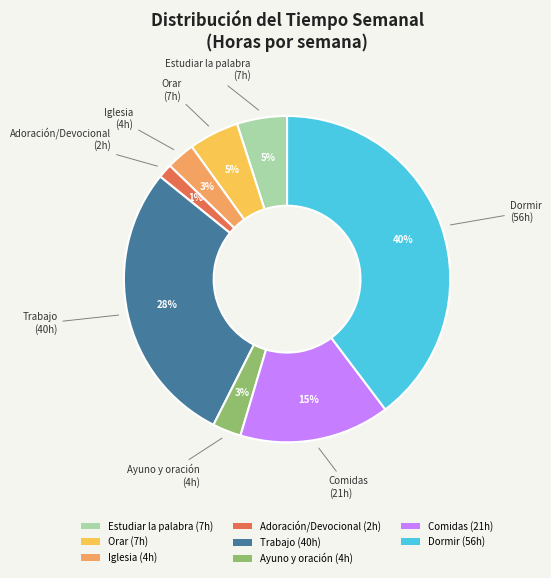

Is the sum of Comidas (21h) and Orar (7h) greater than half?

No